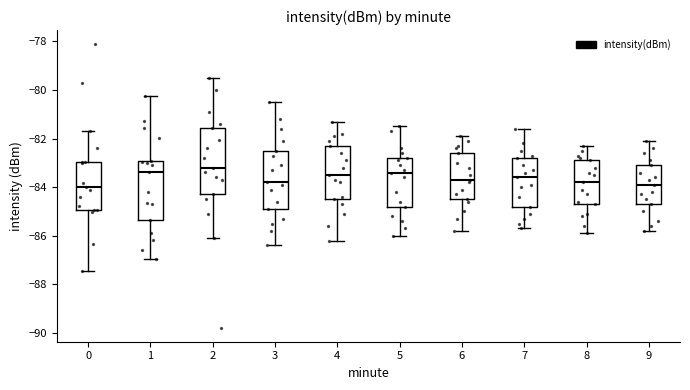

Reading left to right, read every box against the y-axis: the position of its median line, the range the box covers, and the ends of its whiskers. The values are not printed on the chart, so give them approximately, as read against the axis.

0: median -84.0, box -85.0 to -83.0, whiskers -87.4 to -81.8
1: median -83.4, box -85.4 to -83.0, whiskers -87.0 to -80.2
2: median -83.2, box -84.2 to -81.6, whiskers -86.0 to -79.6
3: median -83.8, box -84.8 to -82.4, whiskers -86.4 to -80.4
4: median -83.4, box -84.4 to -82.2, whiskers -86.2 to -81.2
5: median -83.4, box -84.8 to -82.8, whiskers -86.0 to -81.4
6: median -83.6, box -84.4 to -82.6, whiskers -85.8 to -81.8
7: median -83.6, box -84.8 to -82.8, whiskers -85.6 to -81.6
8: median -83.8, box -84.6 to -82.8, whiskers -85.8 to -82.2
9: median -83.8, box -84.6 to -83.0, whiskers -85.8 to -82.0